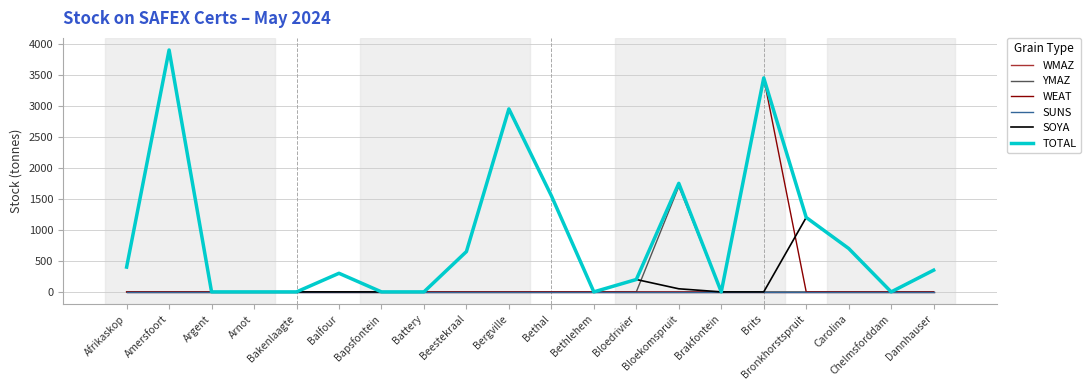

Does the chart display data point markers on the line(s)?

No